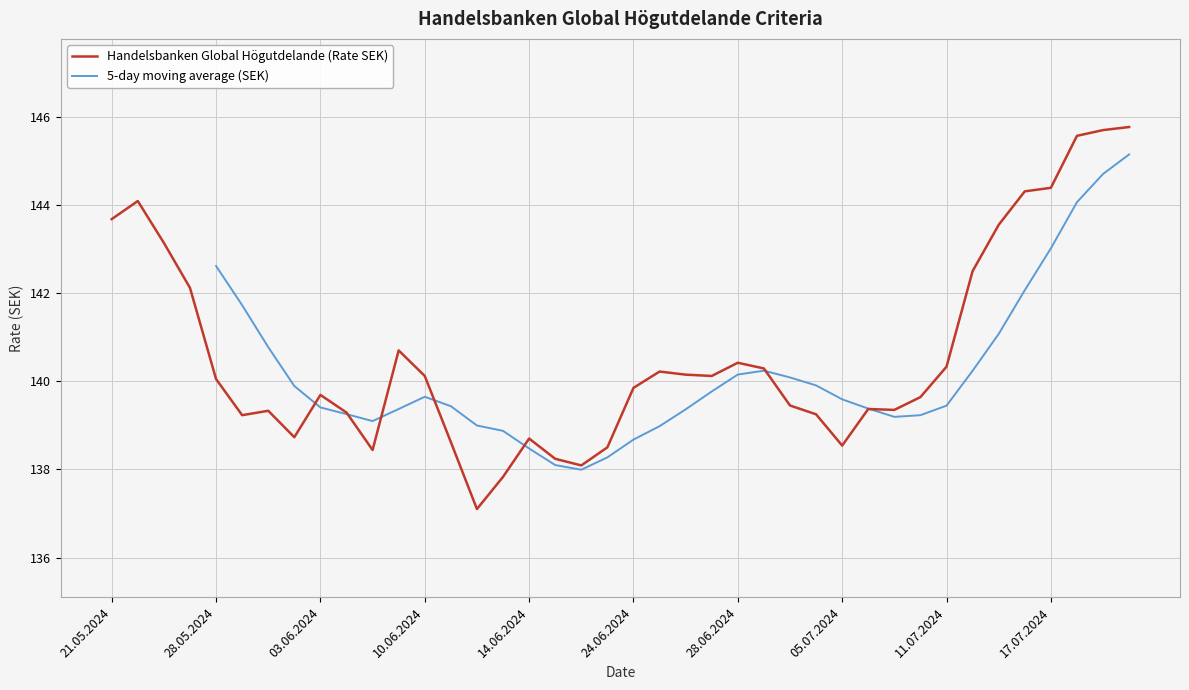

Does the chart display data point markers on the line(s)?

No